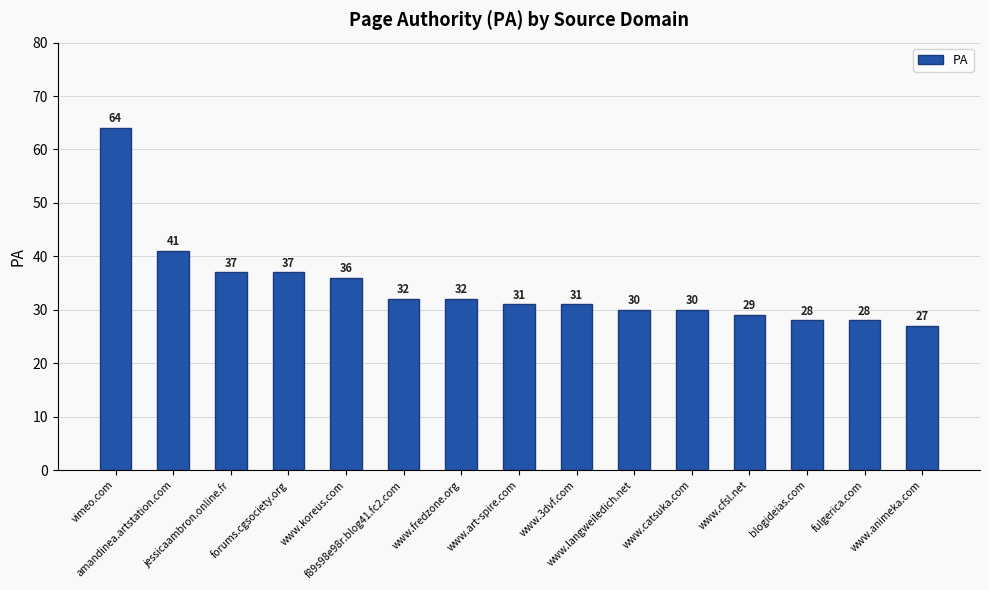

What is the difference between the maximum and minimum values?

37